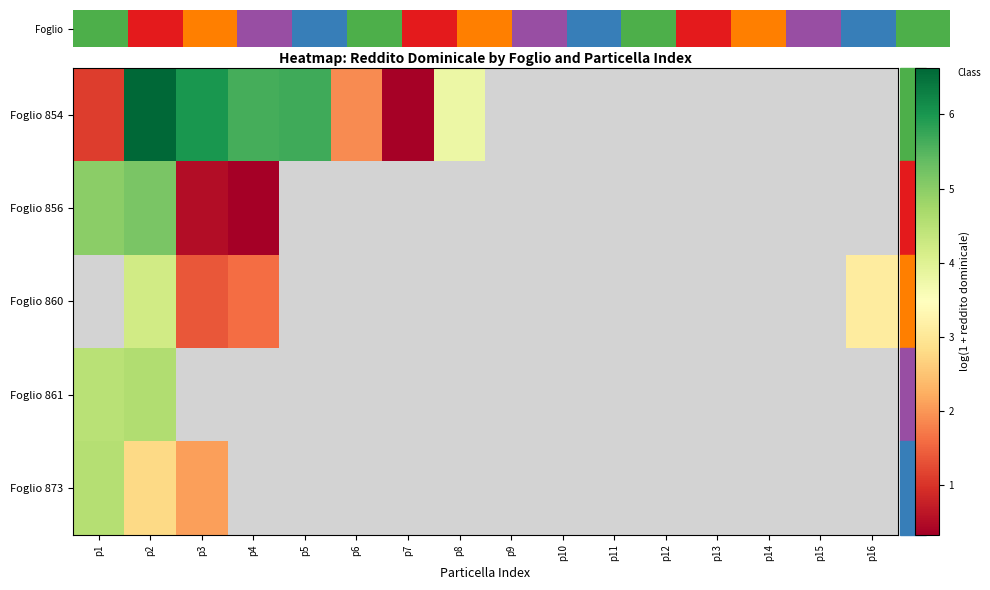

Rank the series by their maximum value, from lowest to highest.

Foglio 873, Foglio 856, Foglio 860, Foglio 861, Foglio 854